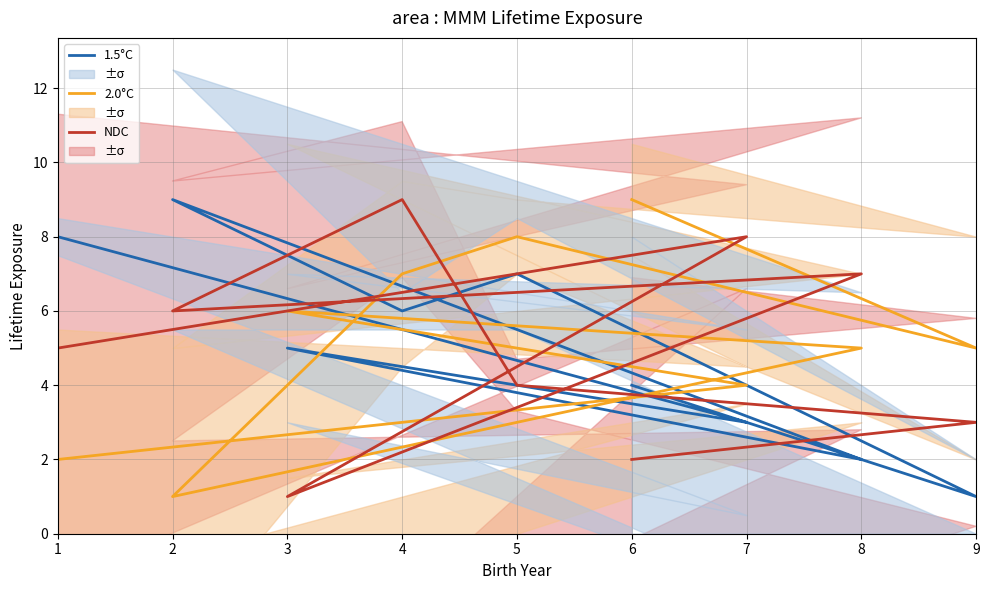

At how many categories does at least one series exceed 5?

8